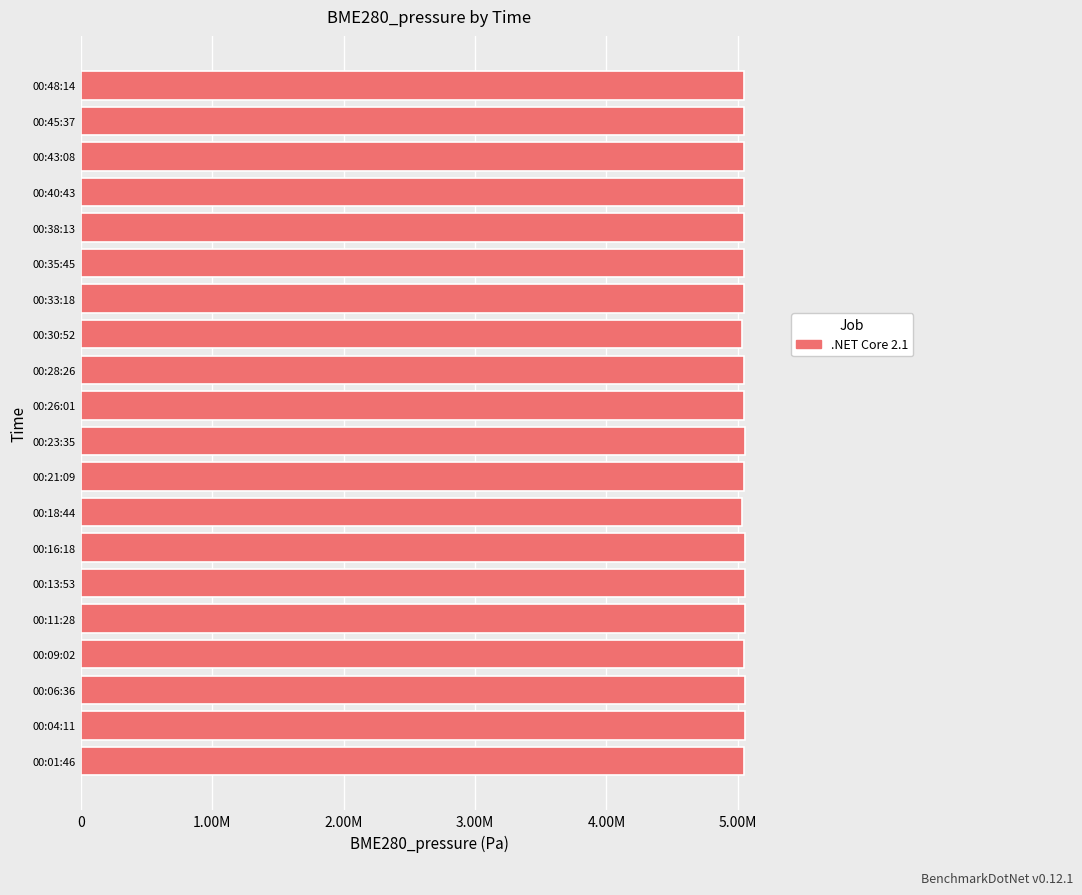

Are the bars horizontal?

Yes